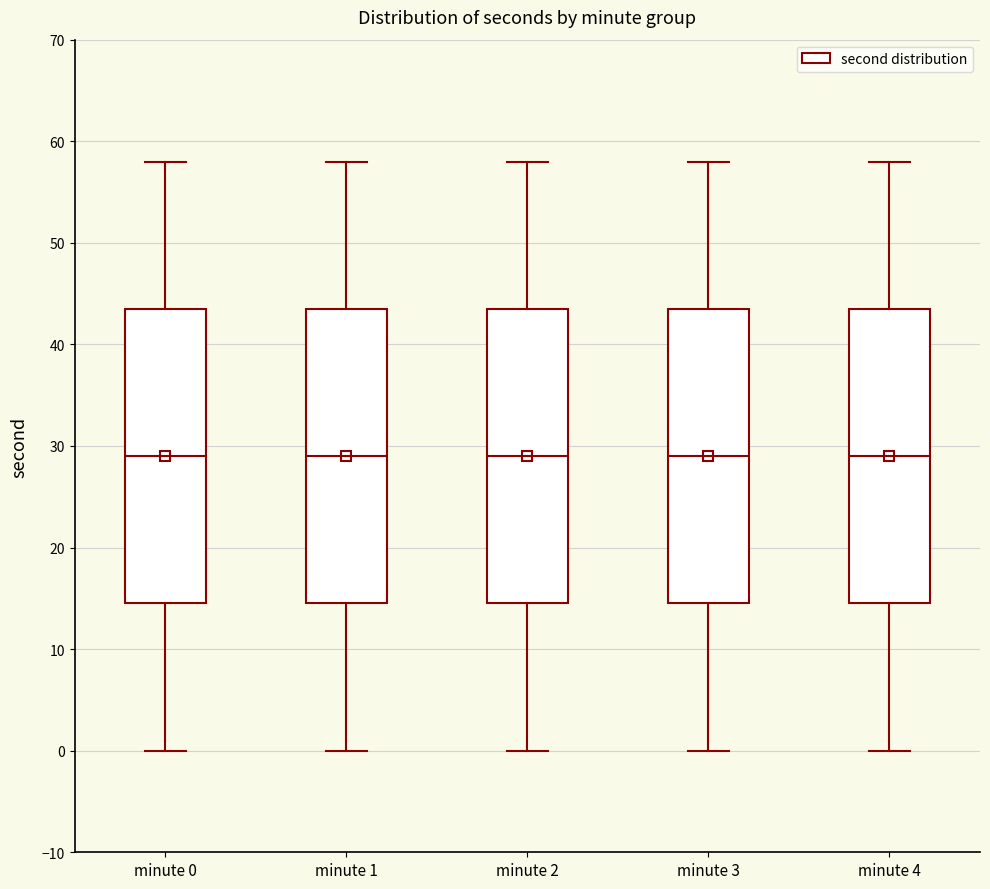

Reading left to right, transcribe this box plot: for each box, give where its median line is, the range the box spans, and where its two whiskers end, as read against the y-axis. The values are not printed on the chart, so give them approximately, as read against the axis.

minute 0: median 29, box 15 to 44, whiskers 0 to 58
minute 1: median 29, box 15 to 44, whiskers 0 to 58
minute 2: median 29, box 15 to 44, whiskers 0 to 58
minute 3: median 29, box 15 to 44, whiskers 0 to 58
minute 4: median 29, box 15 to 44, whiskers 0 to 58